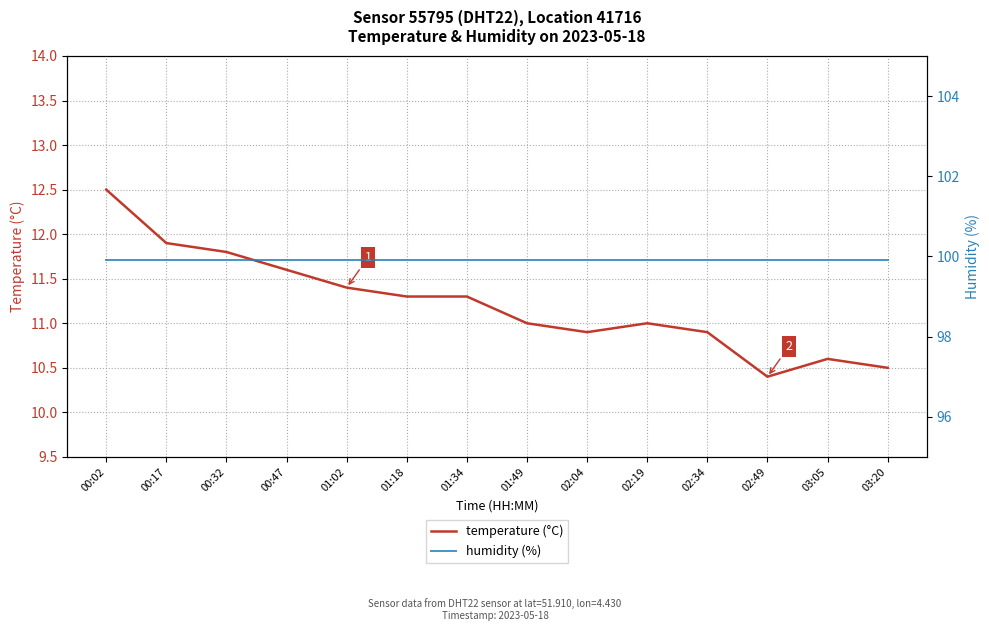

True or false: humidity (%) has more than 2 interior local peaks.

False